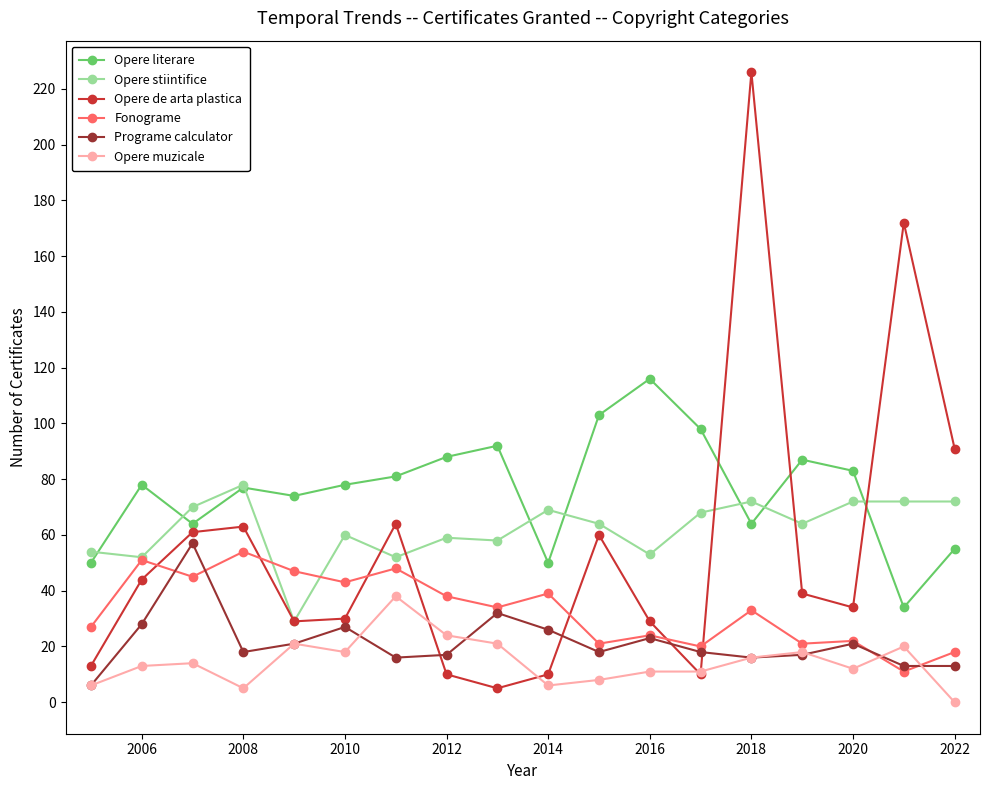

Which series has the largest total across all categories?

Opere literare